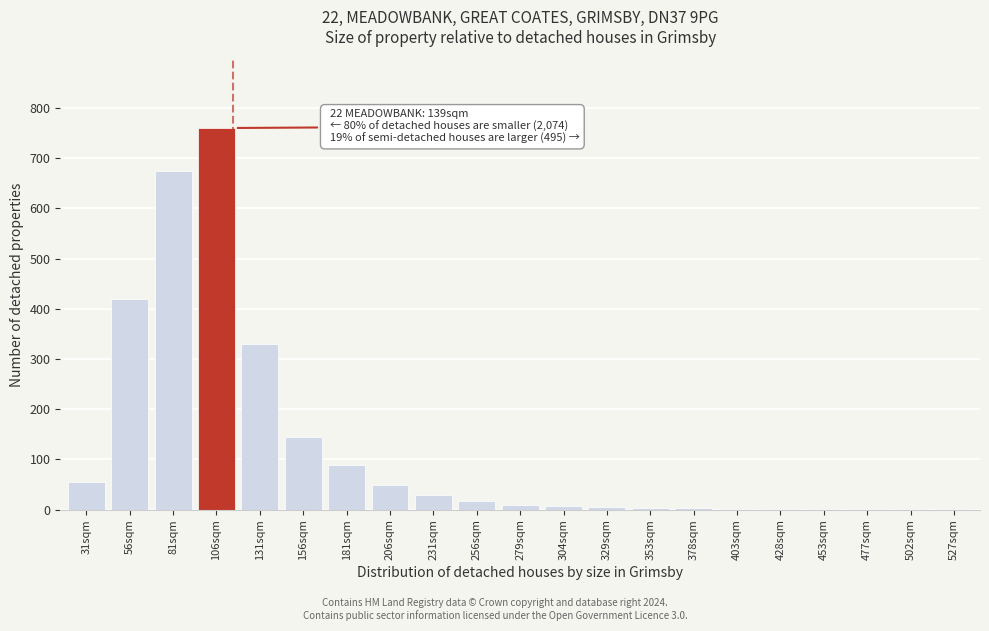

True or false: the data shows 5 at 329sqm.

True